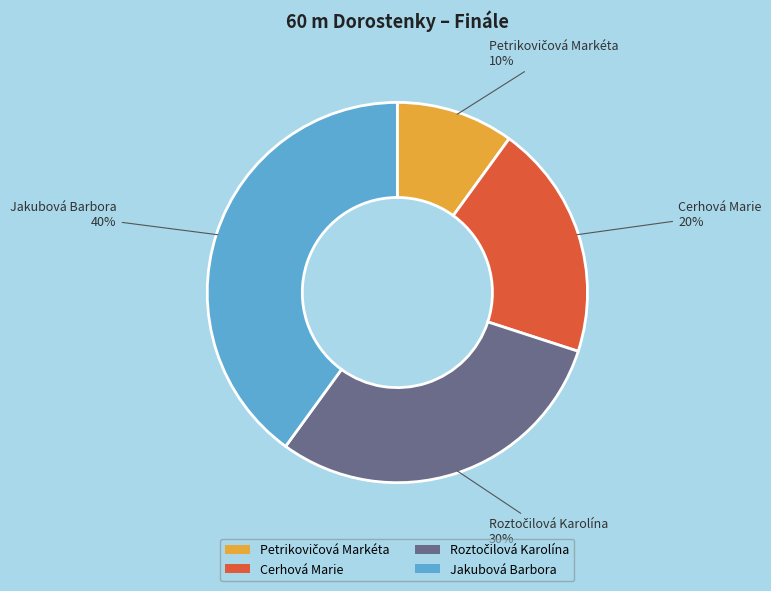

What percentage is the Jakubová Barbora slice, to the nearest percent?

40%